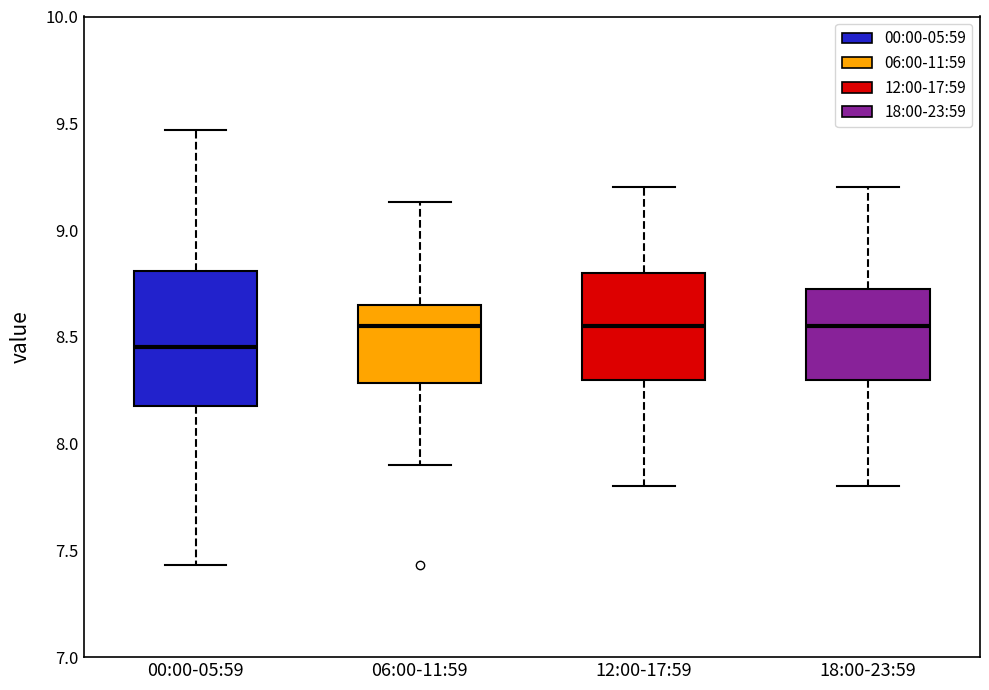

Where does the upper whisker of the box for 06:00-11:59 end on the y-axis? The values are not printed on the chart, so give them approximately, as read against the axis.

9.15